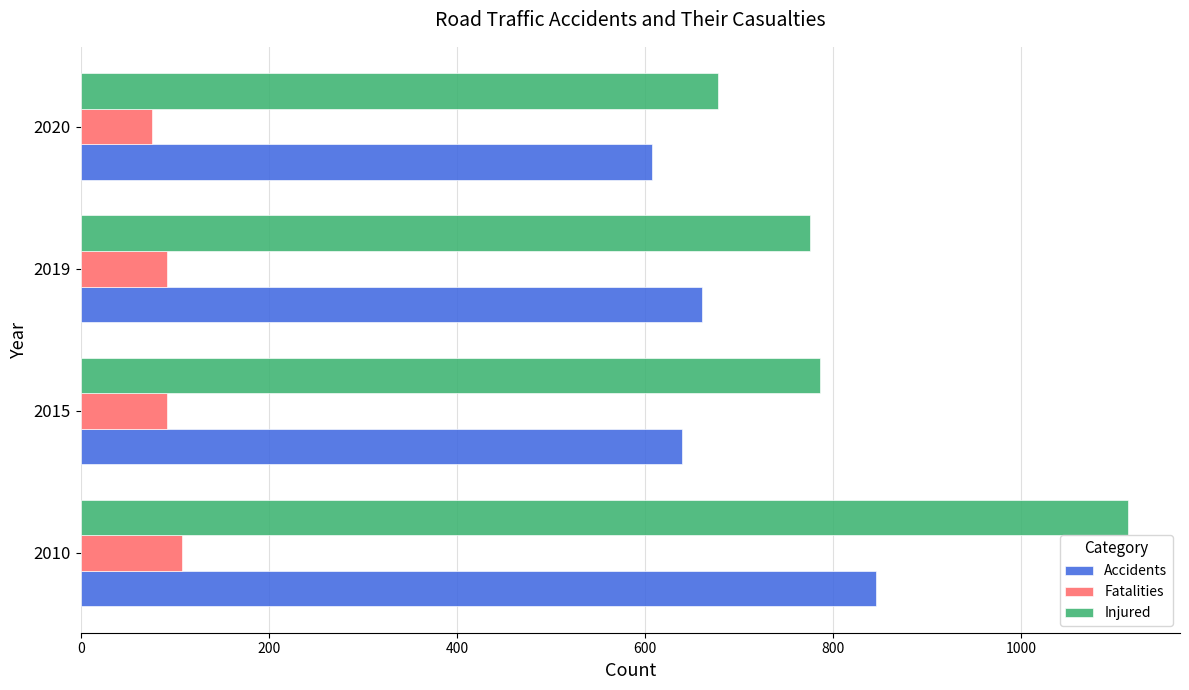

Which series has the largest range (max minus min)?

Injured